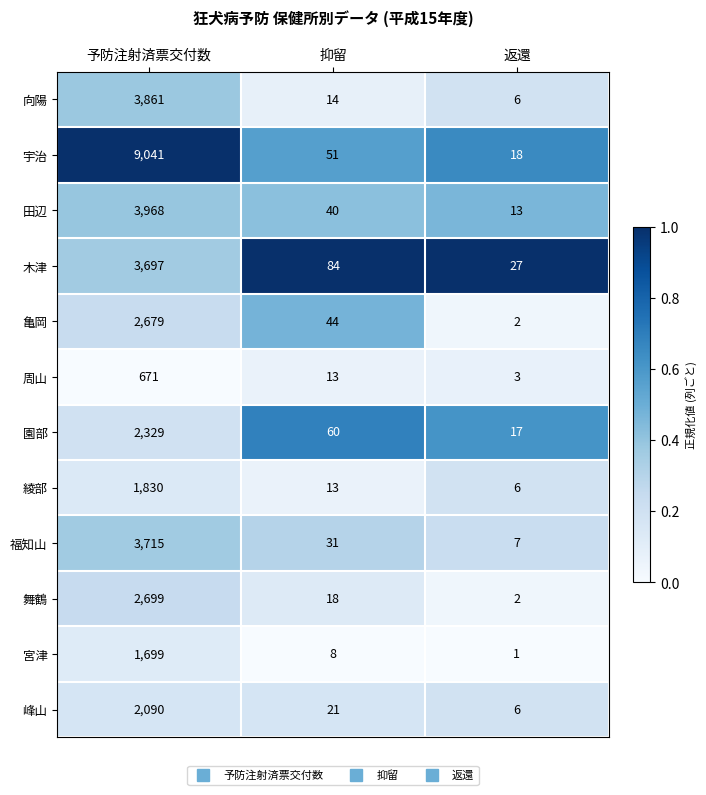

Which series has the widest spread of values?

宇治